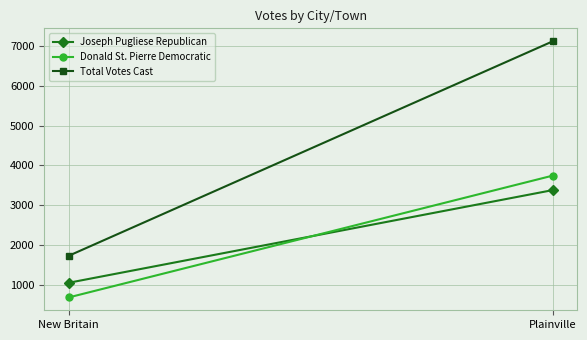

Reading right to left, what are all the values shown in this chart?

Joseph Pugliese Republican: 3381	1047
Donald St. Pierre Democratic: 3746	678
Total Votes Cast: 7127	1725